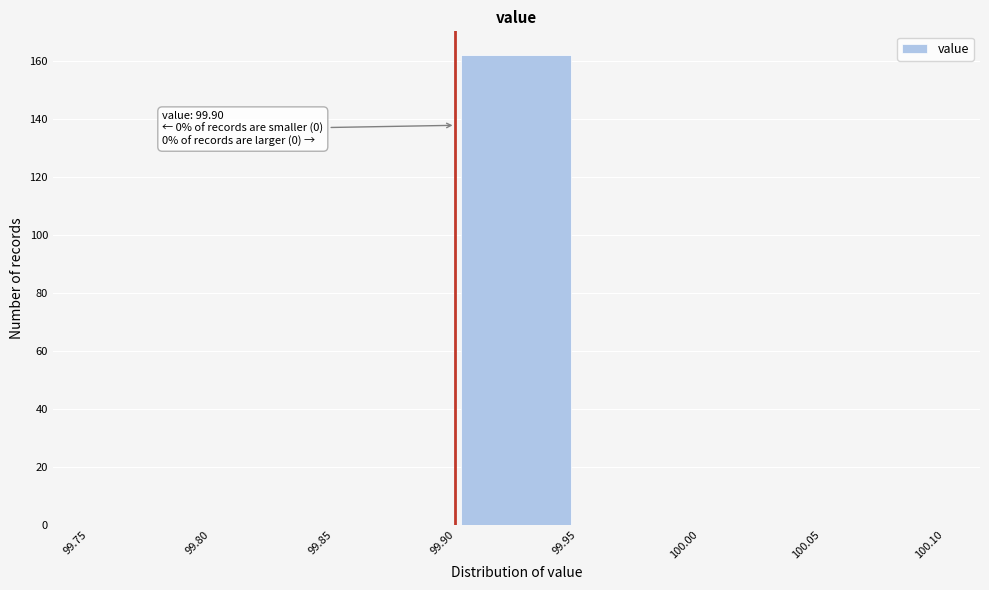

Over which range of the x-axis is the bar tallest?

99.90 to 99.95